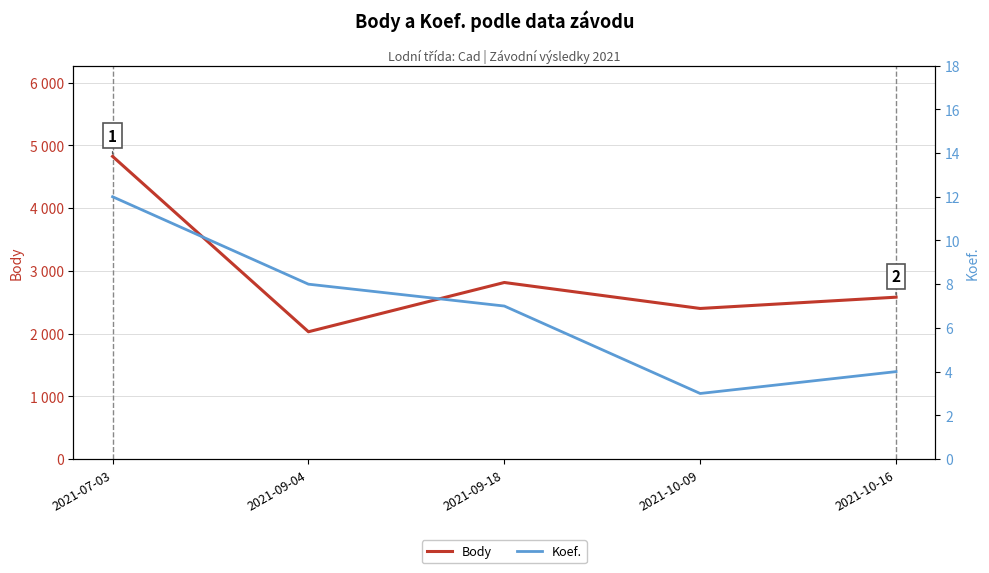

Reading left to right, what are all the values shown in this chart?

Body: 4824	2029	2814	2400	2580
Koef.: 12	8	7	3	4